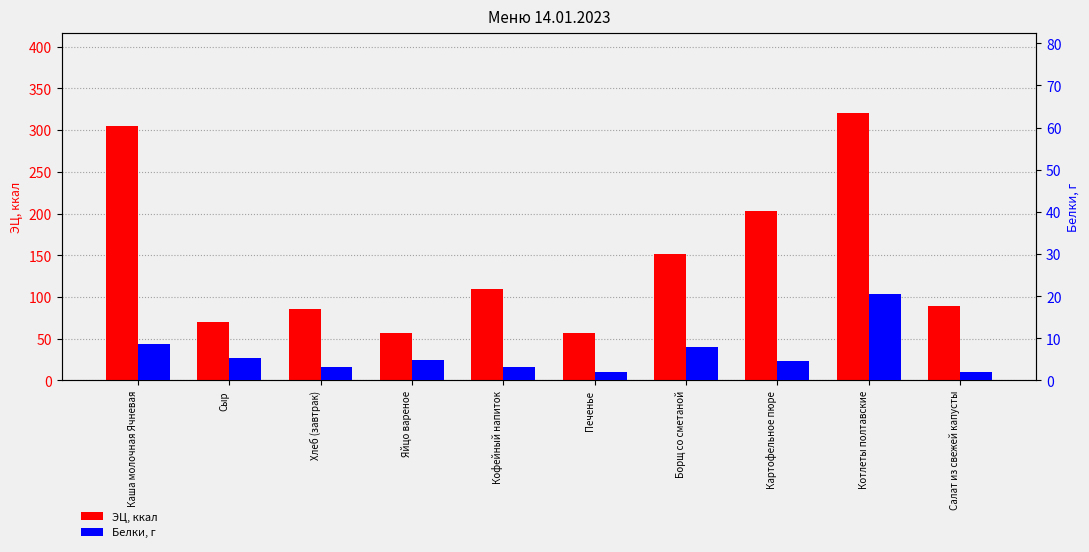

At how many categories does at least one series exceed 232?

2